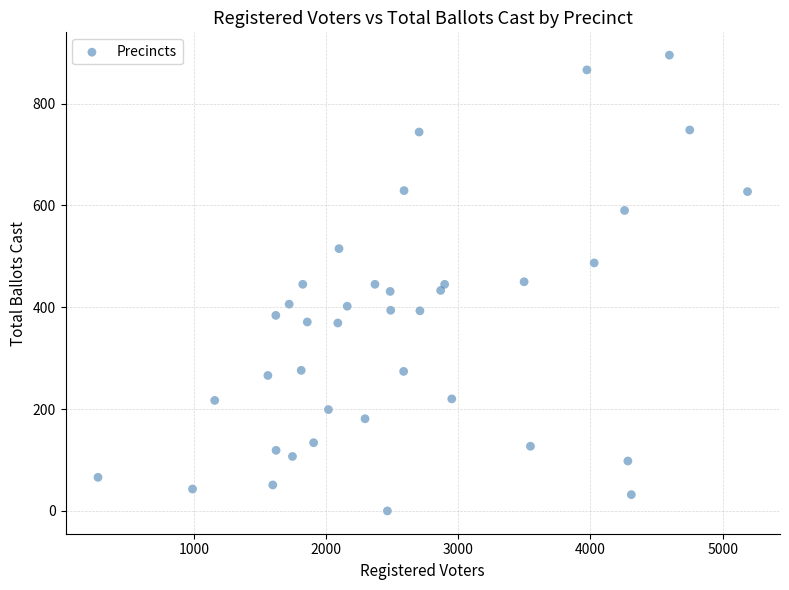

What is the range of Y values (max minus min)?

895